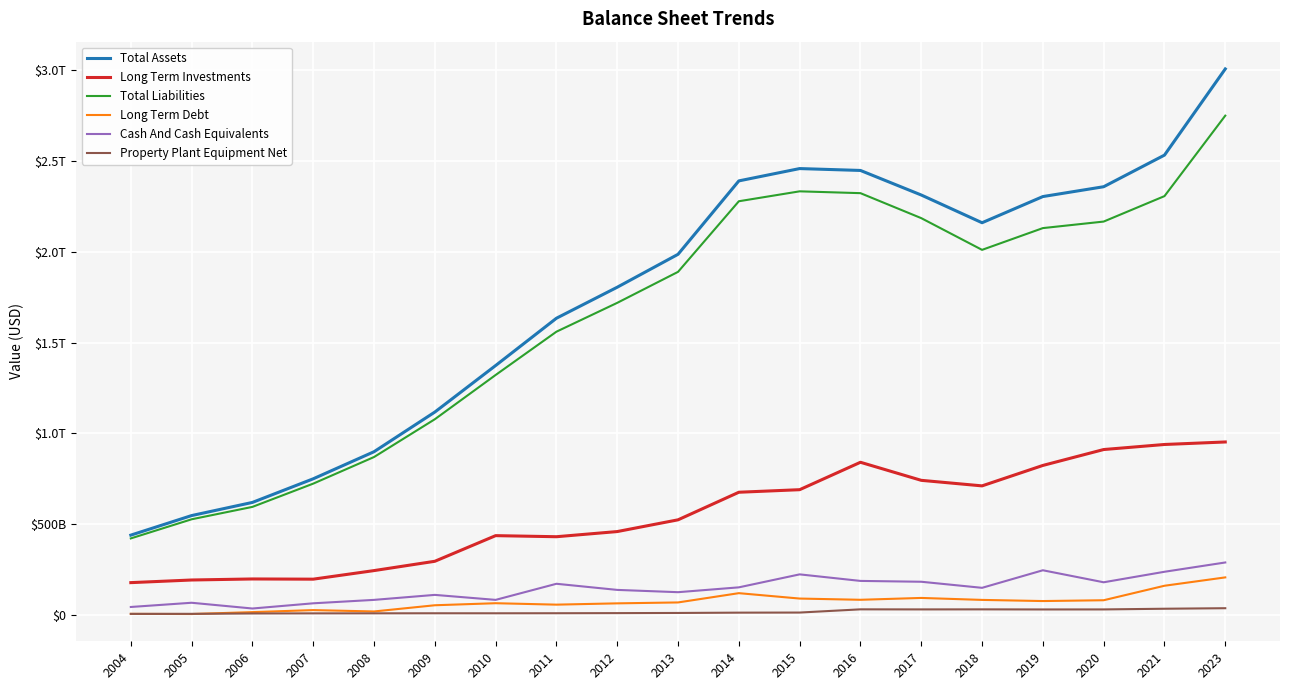

Is this an area chart (filled region under the line)?

No